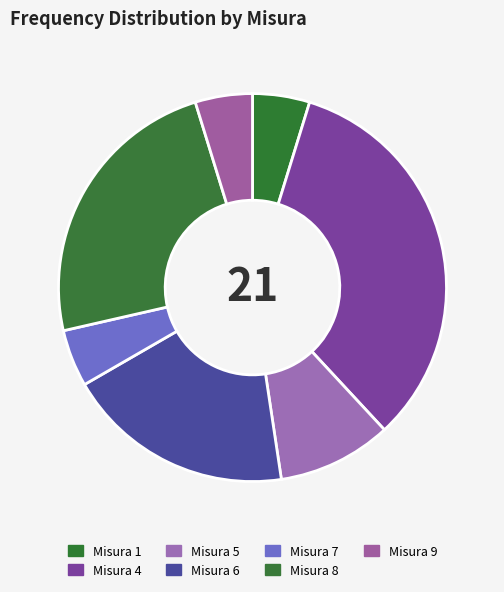

What is the largest slice in the pie chart?

Misura 4